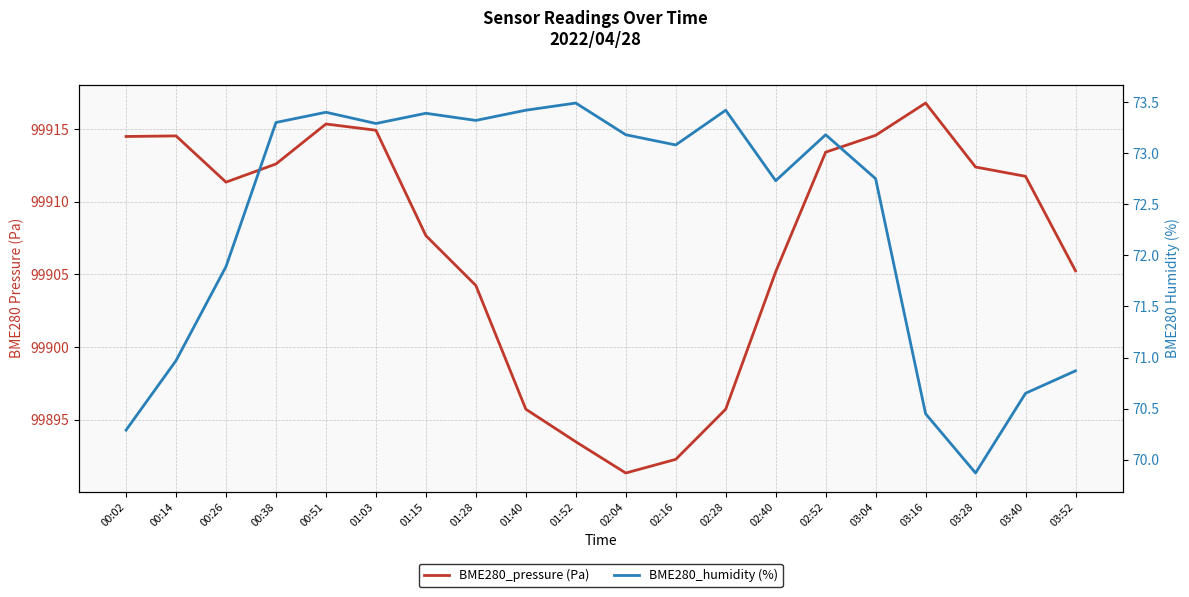

What is the smallest value displayed?

69.9